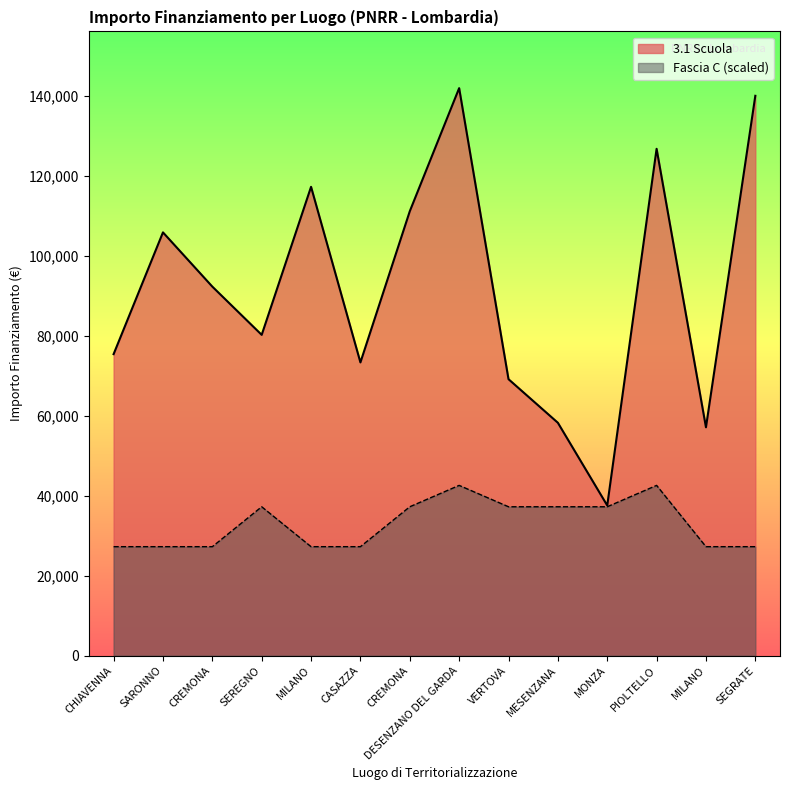

What are all the series names shown in the legend?

3.1 Scuola, Fascia C (scaled)